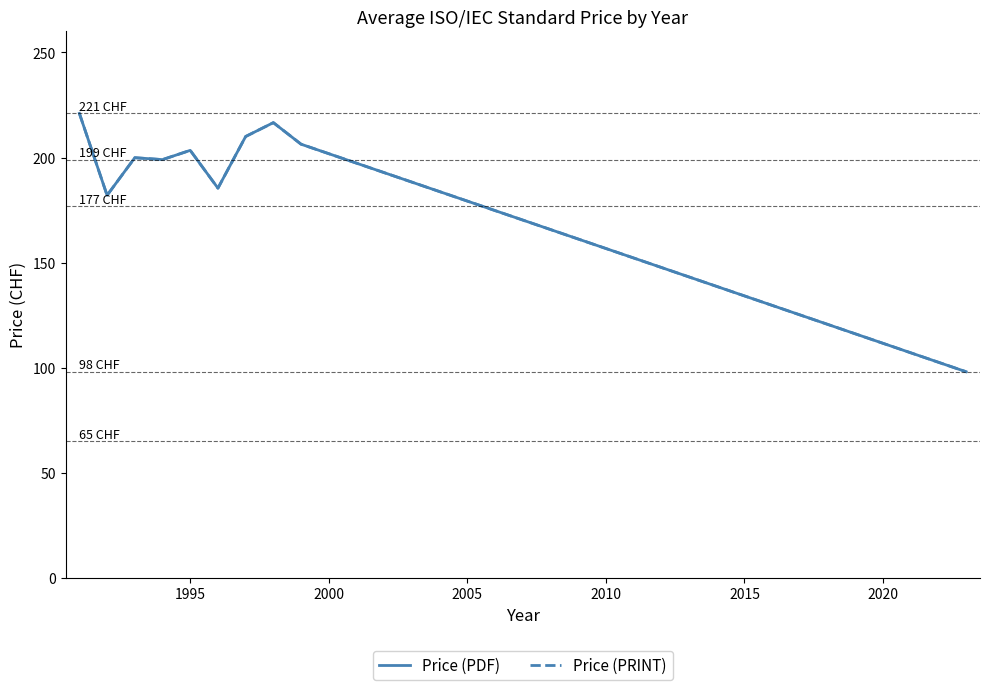

What is the highest value of the Price (PDF) series?

221.0